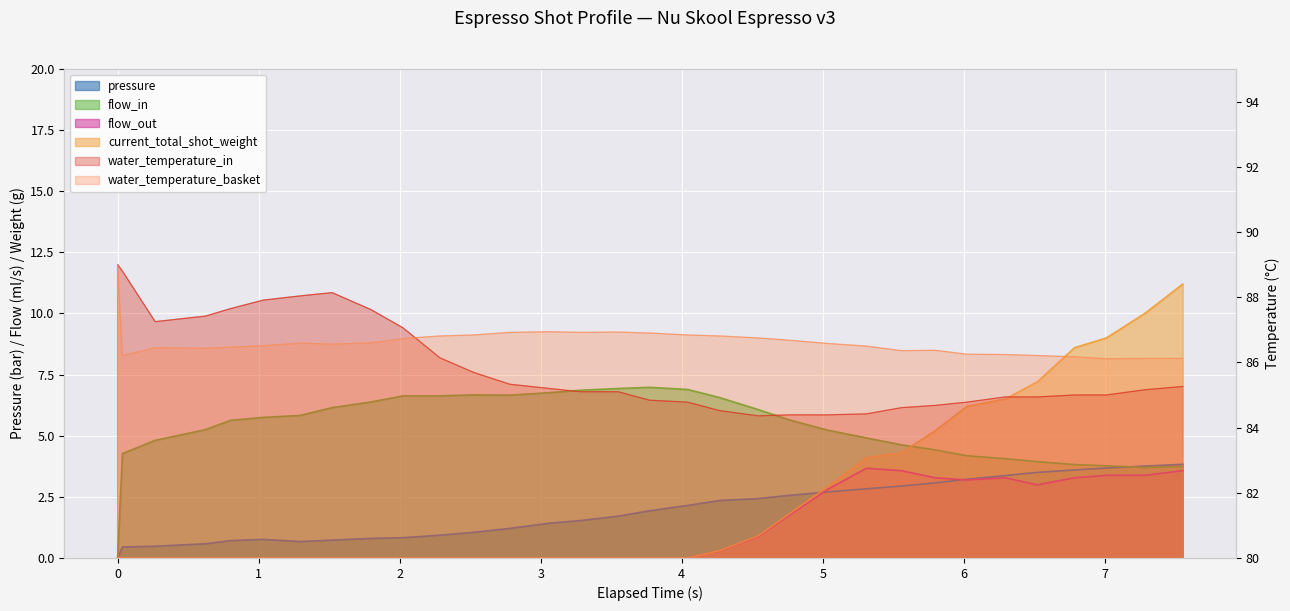

Is the value of current_total_shot_weight at 7.284 greater than the value of pressure at 5.557?

Yes